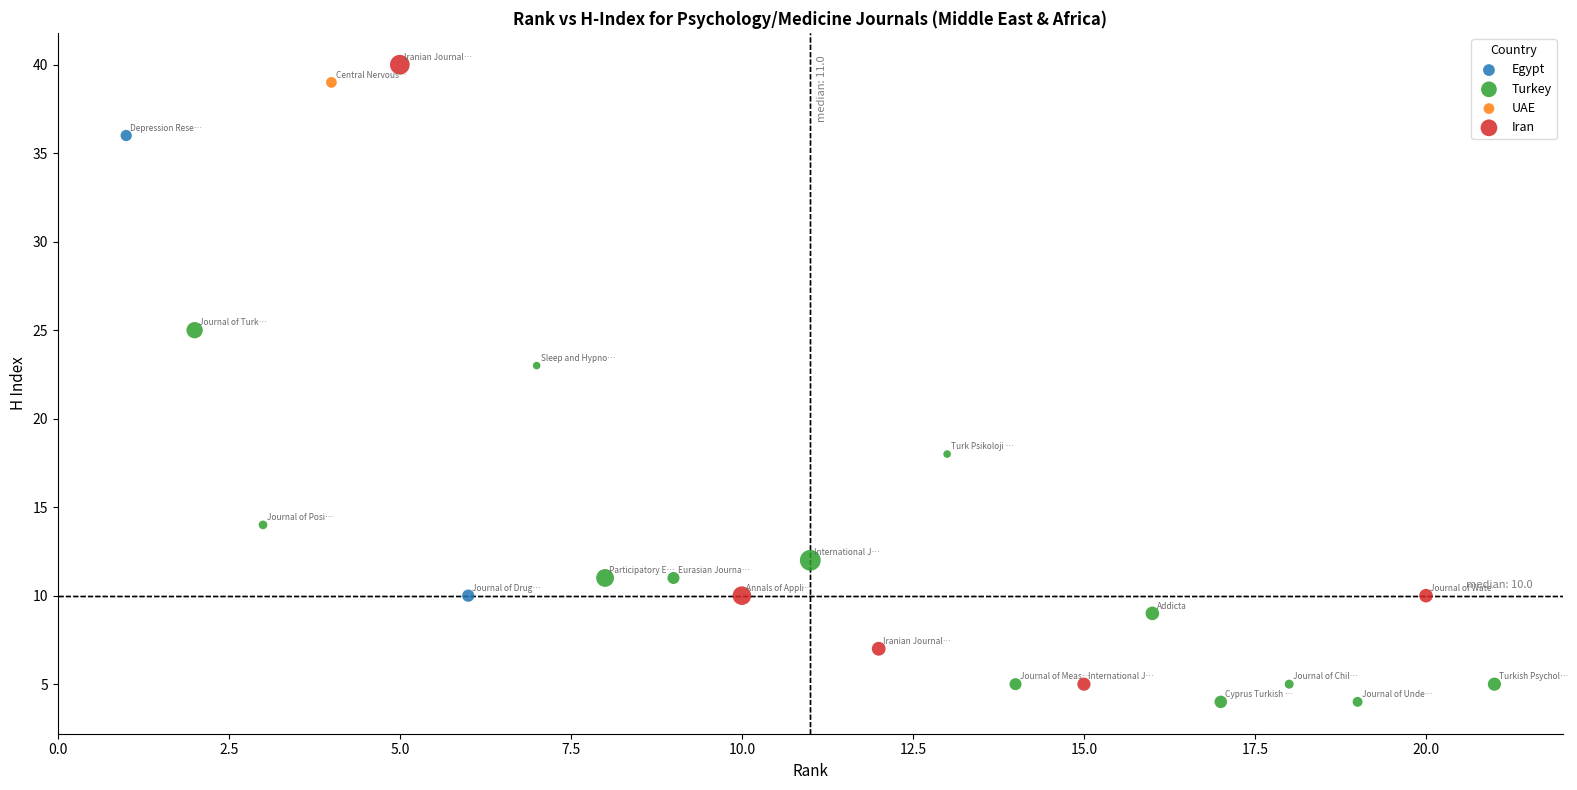

Which series contains the highest Y value?

Iran